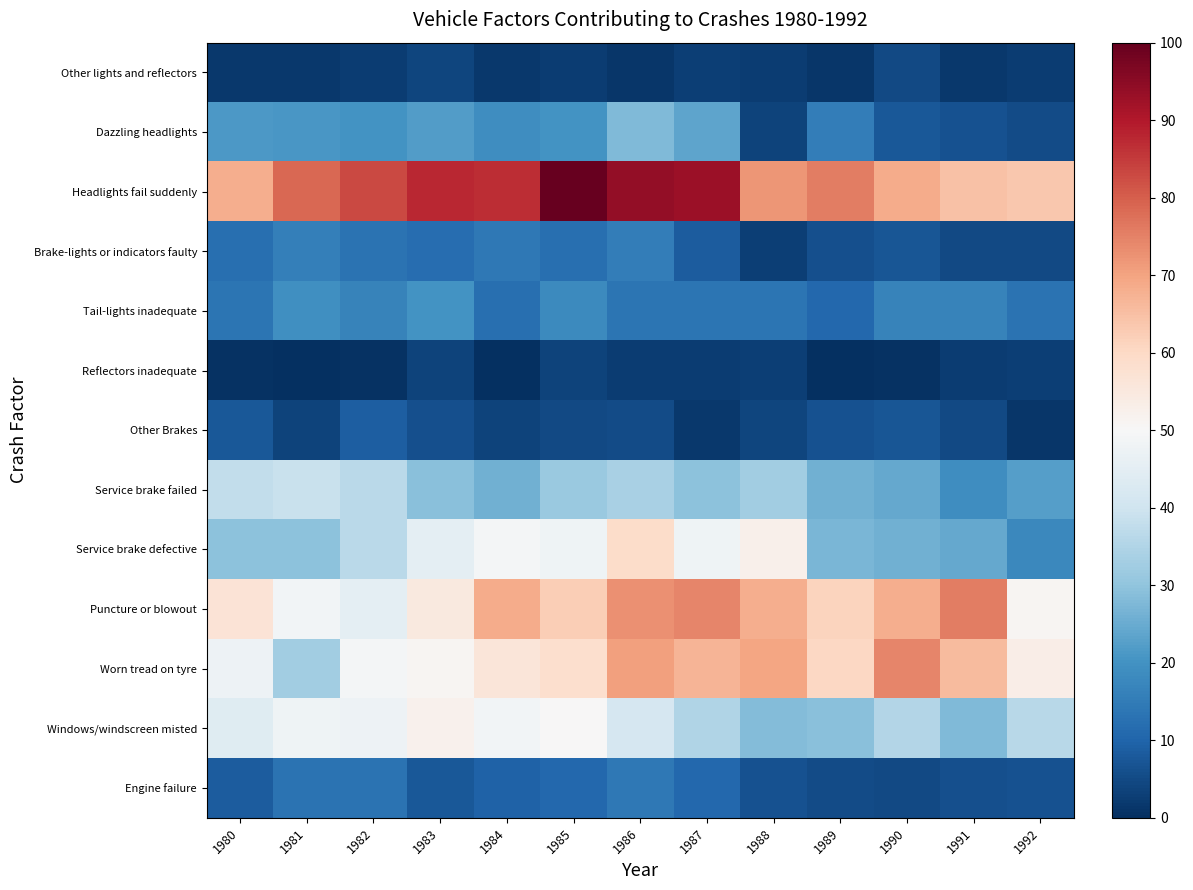

Rank the series at 1992 from highest to lowest value.

Headlights fail suddenly, Worn tread on tyre, Puncture or blowout, Windows/windscreen misted, Service brake failed, Service brake defective, Tail-lights inadequate, Engine failure, Dazzling headlights, Brake-lights or indicators faulty, Reflectors inadequate, Other lights and reflectors, Other Brakes